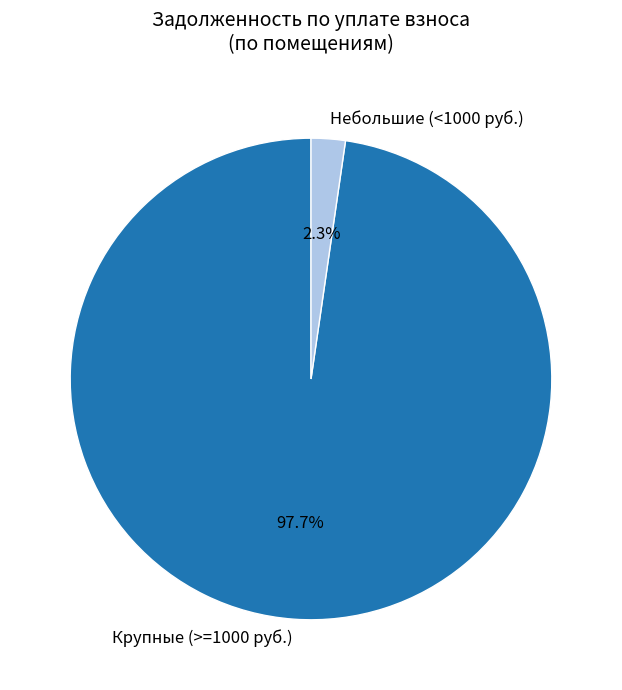

How many segments does this pie chart have?

2